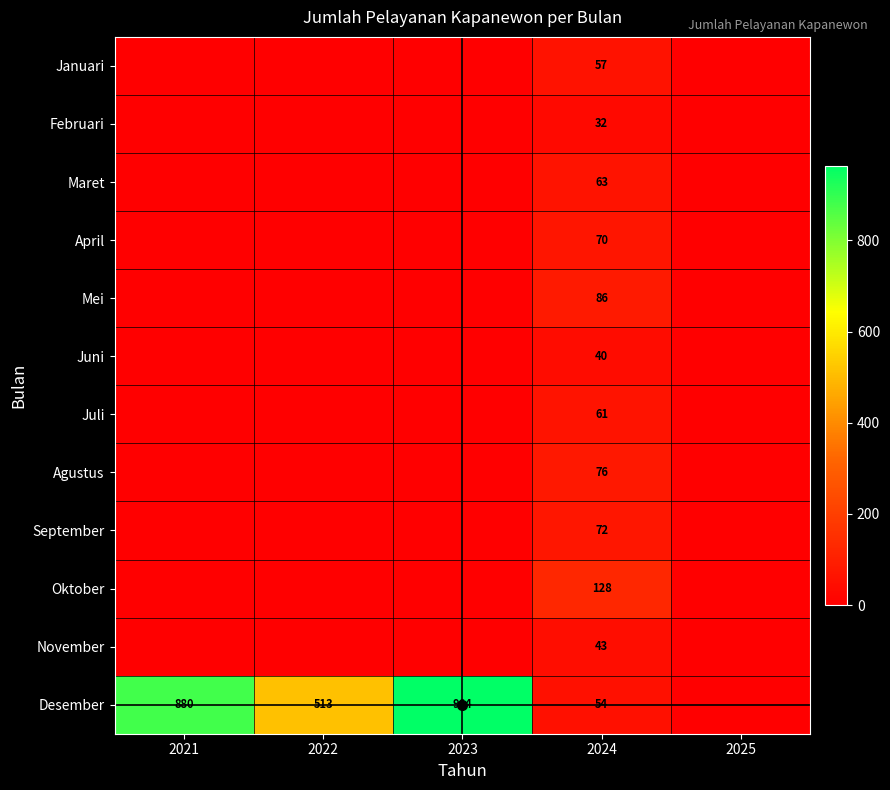

The value of November at 2024 is 43. True or false?

True